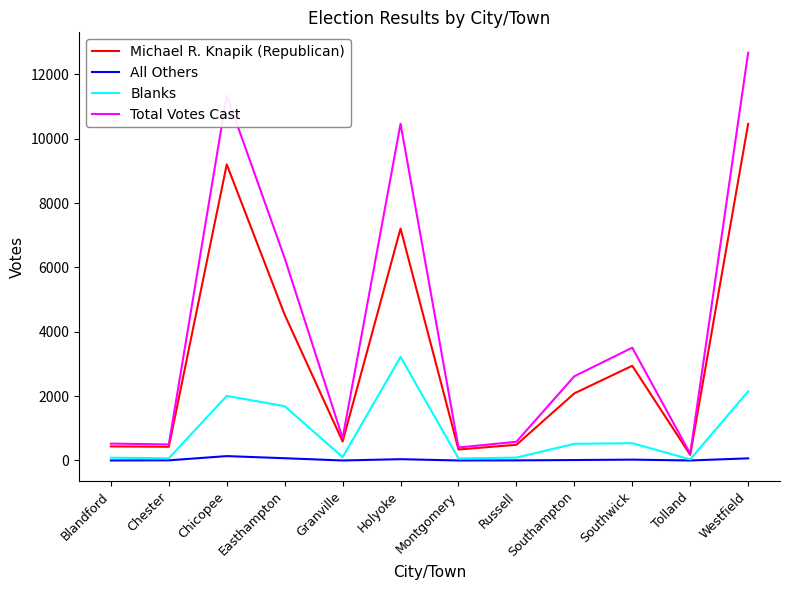

Which series changed the most between Montgomery and Southampton?

Total Votes Cast